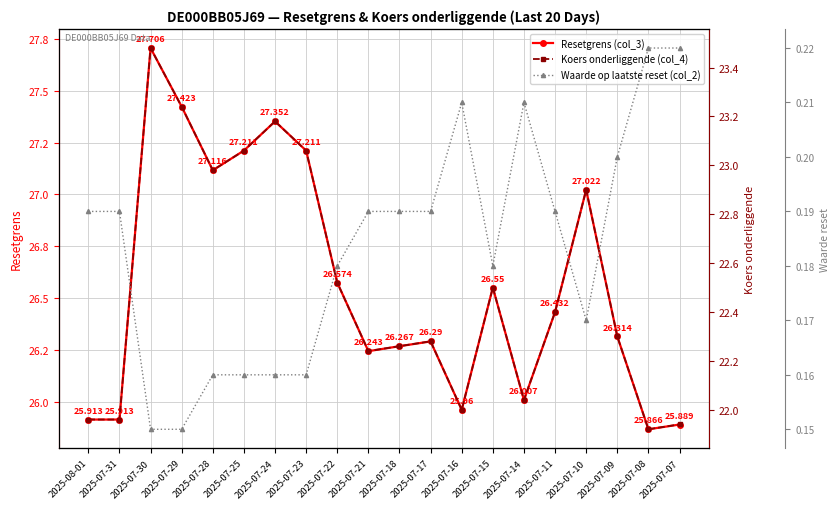

Reading right to left, what are all the values shown in this chart?

Resetgrens (col_3): 25.9	25.9	26.3	27.0	26.4	26.0	26.6	26.0	26.3	26.3	26.2	26.6	27.2	27.4	27.2	27.1	27.4	27.7	25.9	25.9
Koers onderliggende (col_4): 21.9	21.9	22.3	22.9	22.4	22.0	22.5	22.0	22.3	22.3	22.2	22.5	23.1	23.2	23.1	23.0	23.2	23.5	22.0	22.0
Waarde op laatste reset (col_2): 0.2	0.2	0.2	0.2	0.2	0.2	0.2	0.2	0.2	0.2	0.2	0.2	0.2	0.2	0.2	0.2	0.1	0.1	0.2	0.2